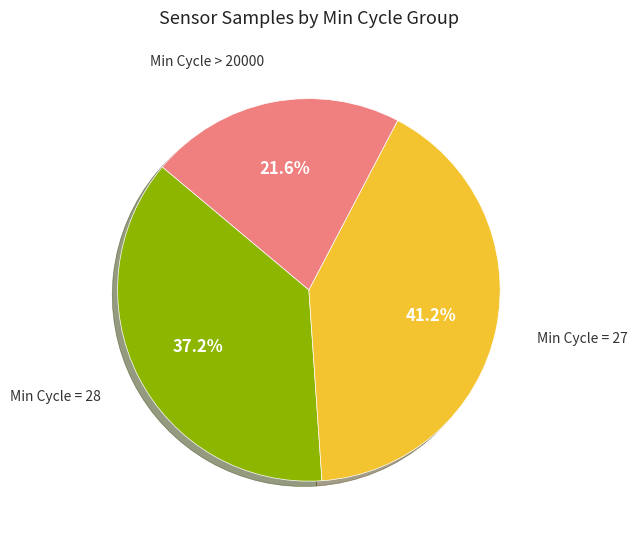

Is there a majority slice in this chart?

No